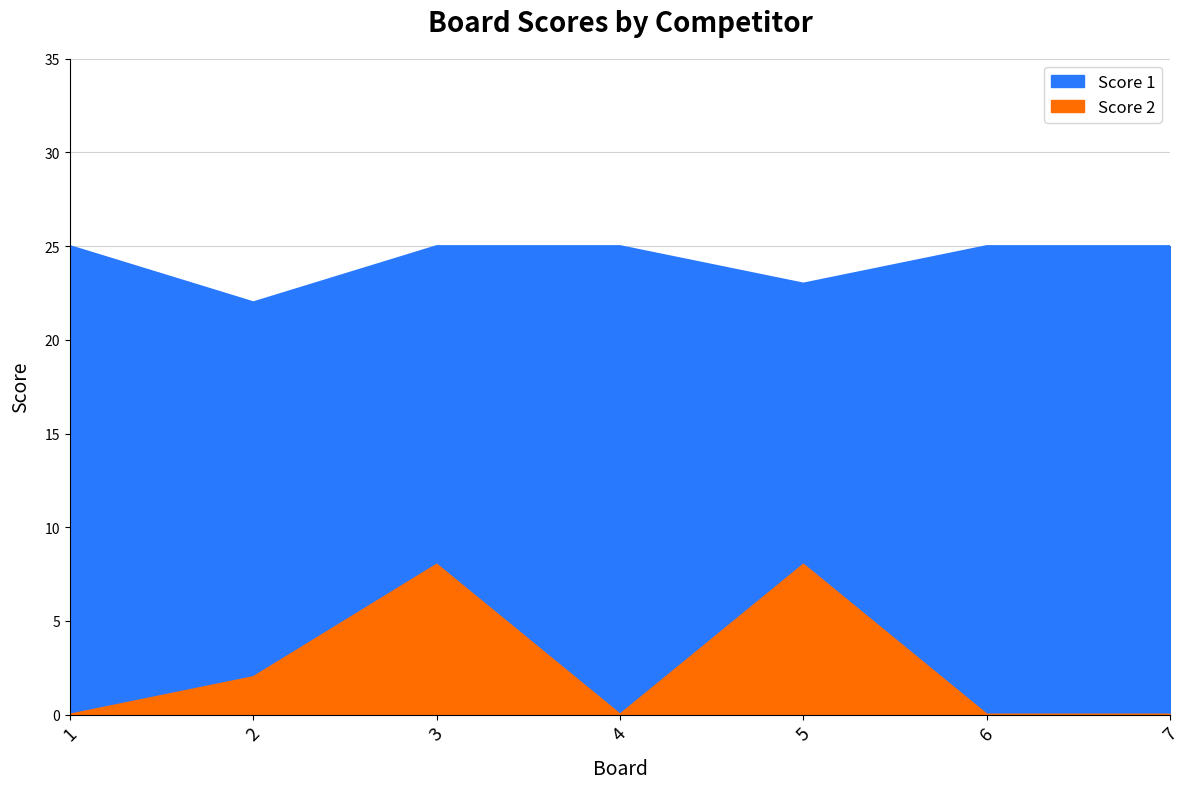

Which series changed the most between 1 and 4?

Score 1